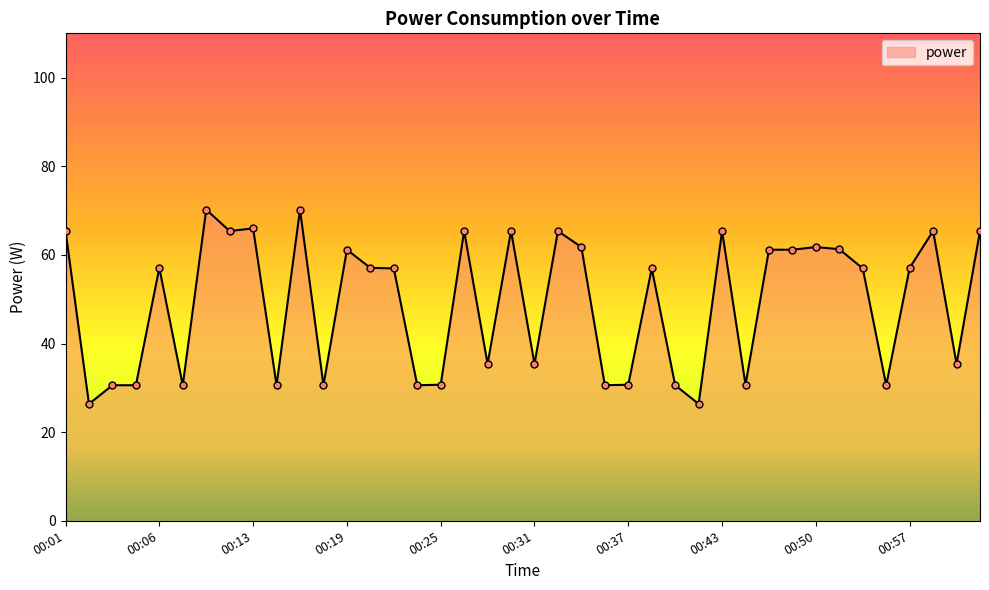

What is the maximum value shown in the chart?

70.2